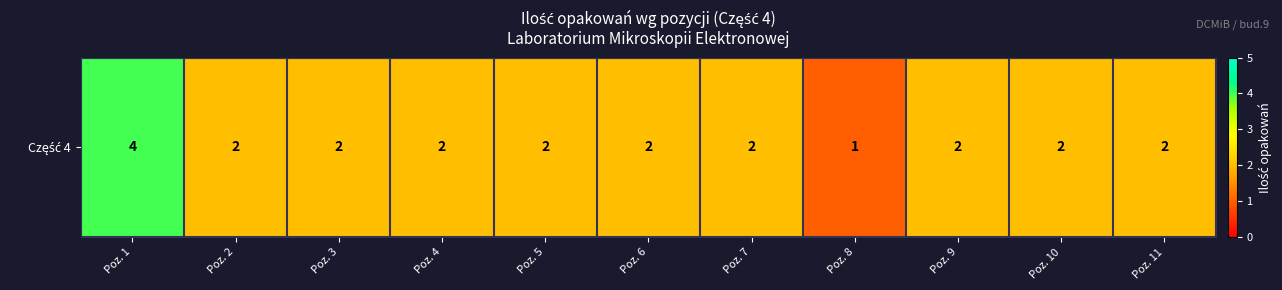

List the labels in order of value, smallest first.

Poz. 8, Poz. 2, Poz. 3, Poz. 4, Poz. 5, Poz. 6, Poz. 7, Poz. 9, Poz. 10, Poz. 11, Poz. 1